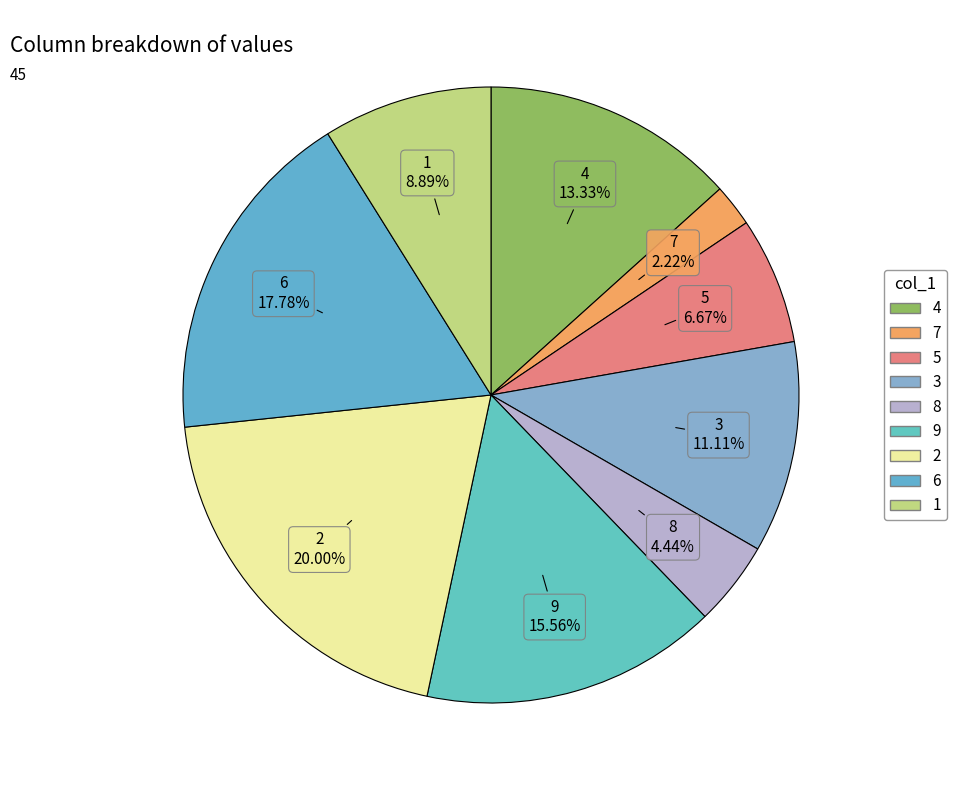

To the nearest percent, what percentage of the pie is 1?

9%